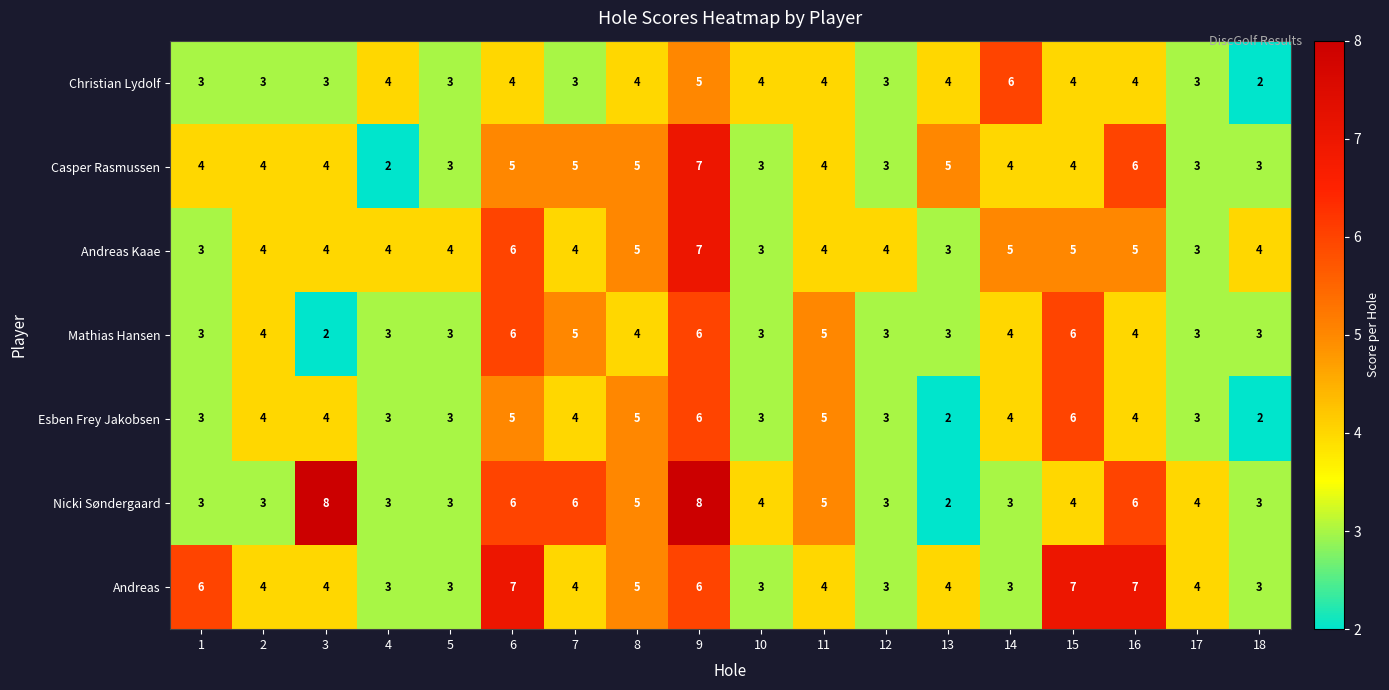

What is the difference between the maximum and minimum values in the Nicki Søndergaard series?

6